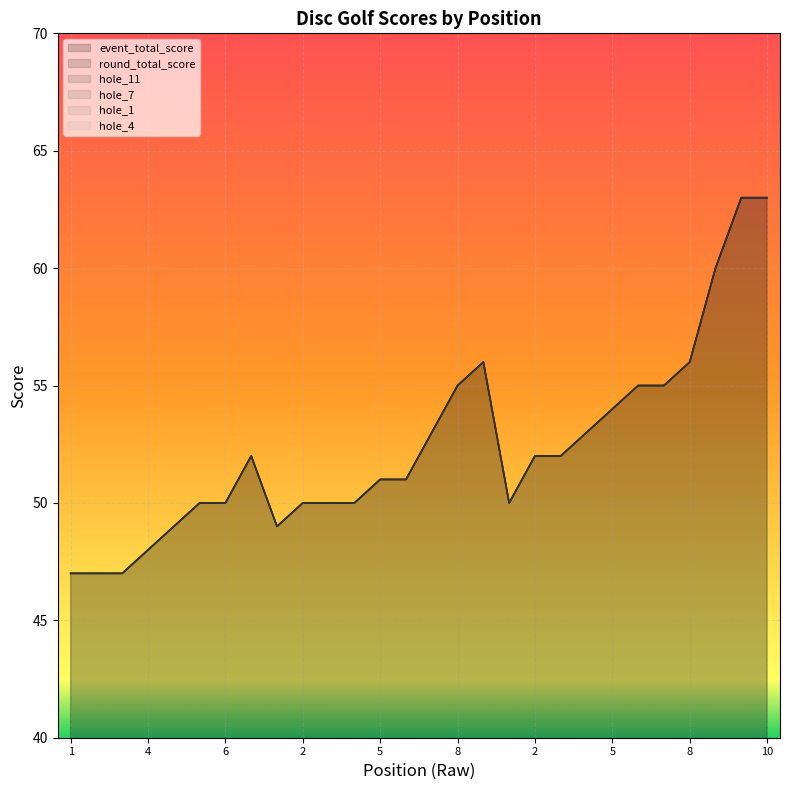

What is the maximum value shown in the chart?

63